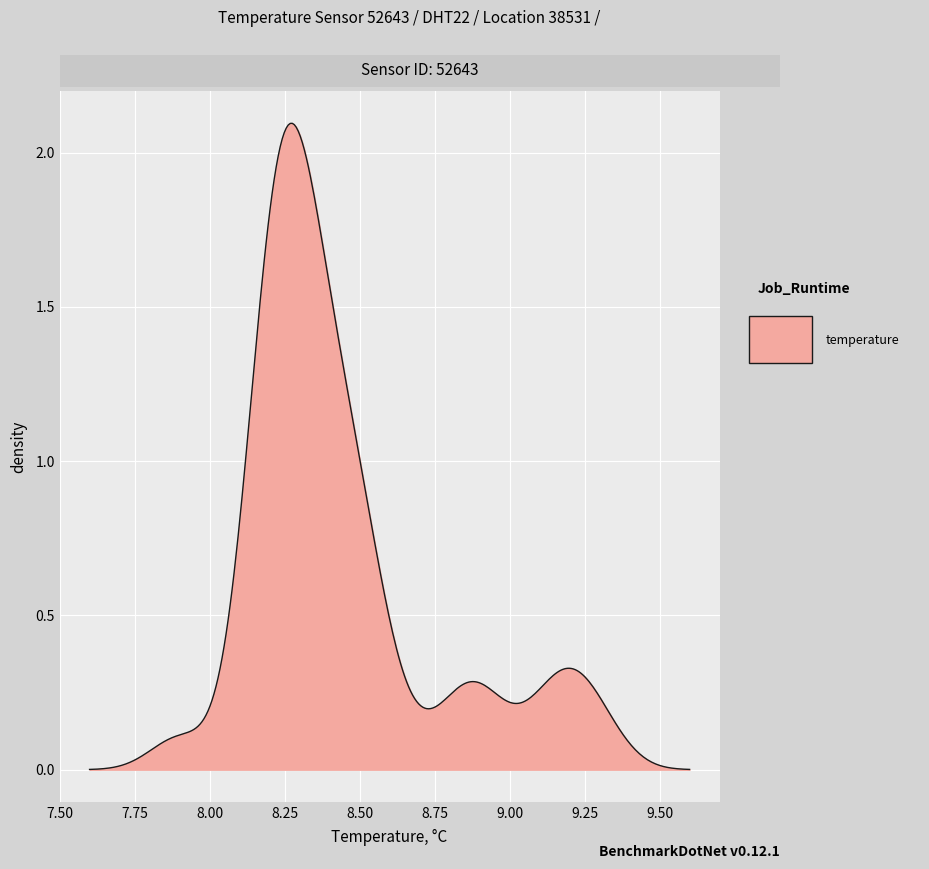

Is this an area chart (filled region under the line)?

Yes